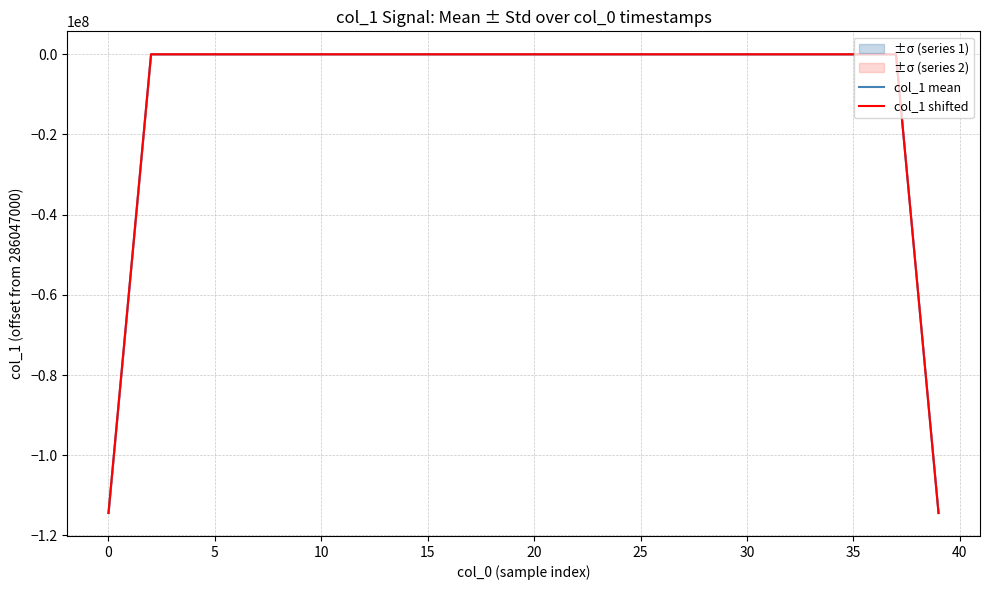

The value of col_1 shifted at 25 is -0.4. True or false?

False